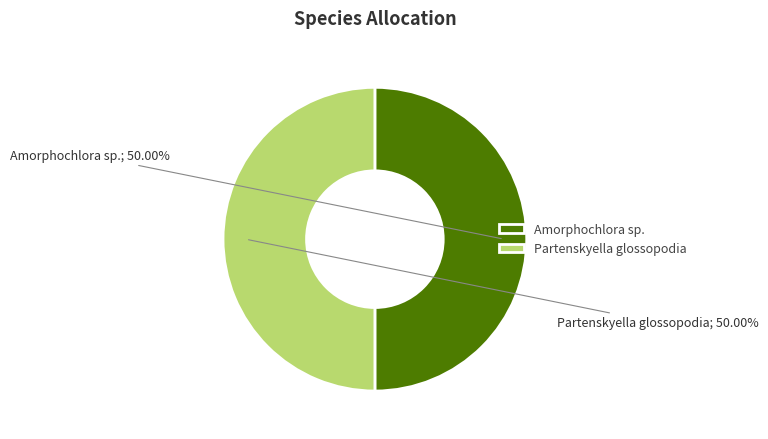

Do Amorphochlora sp. and Partenskyella glossopodia together represent more than half of the pie?

Yes